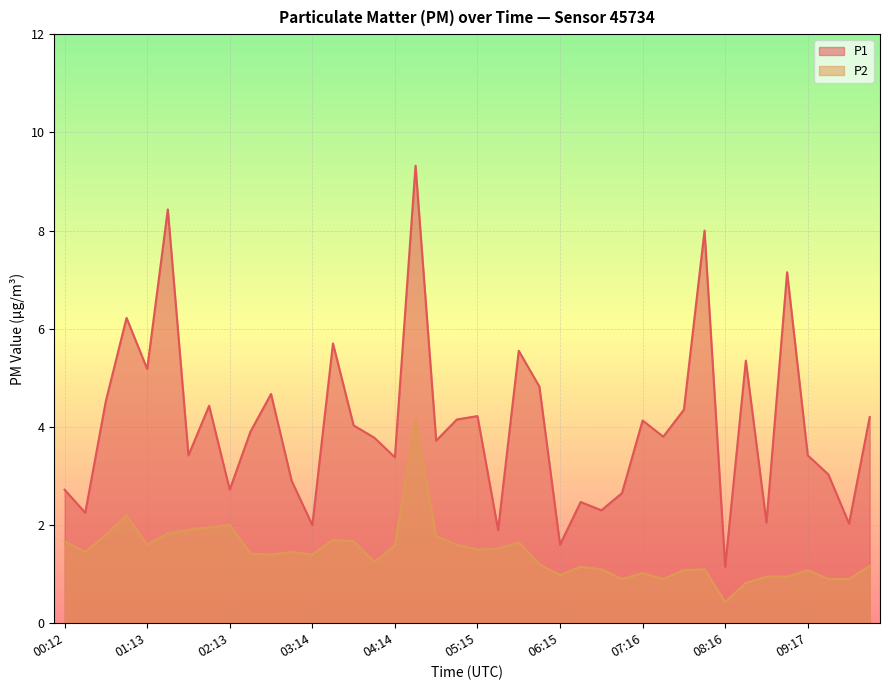

What is the maximum value shown in the chart?

9.3